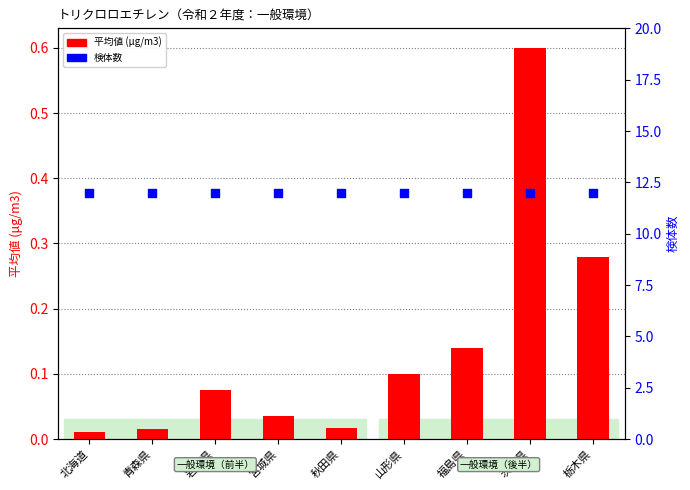

Which series has the largest Y range (max minus min)?

平均値 (μg/m3)